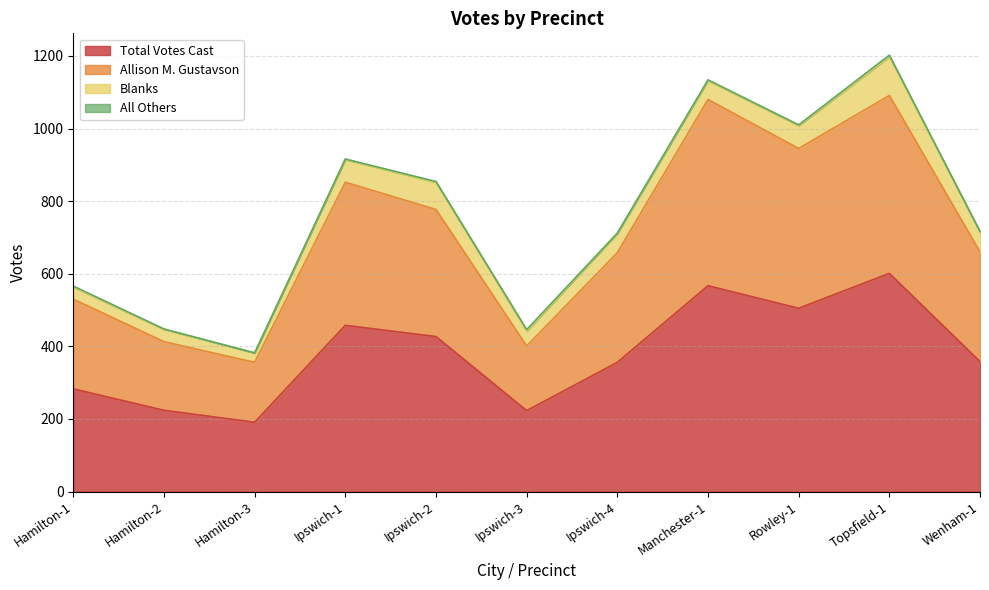

The value of Allison M. Gustavson at Hamilton-1 is 878. True or false?

False